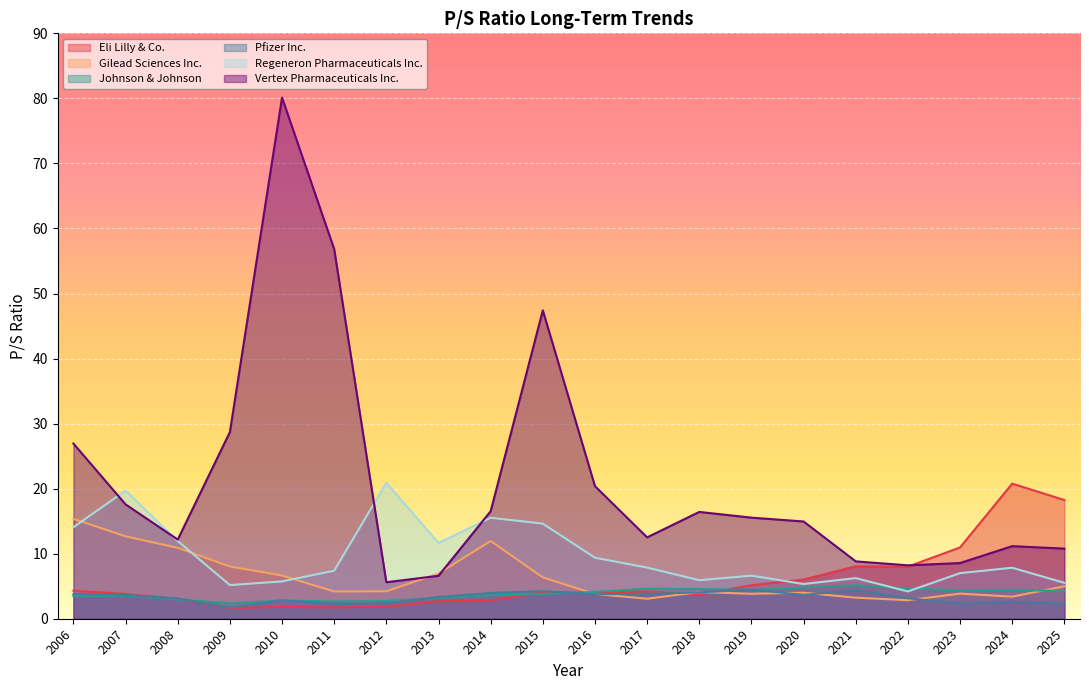

Which label corresponds to the smallest value in the chart?

2009